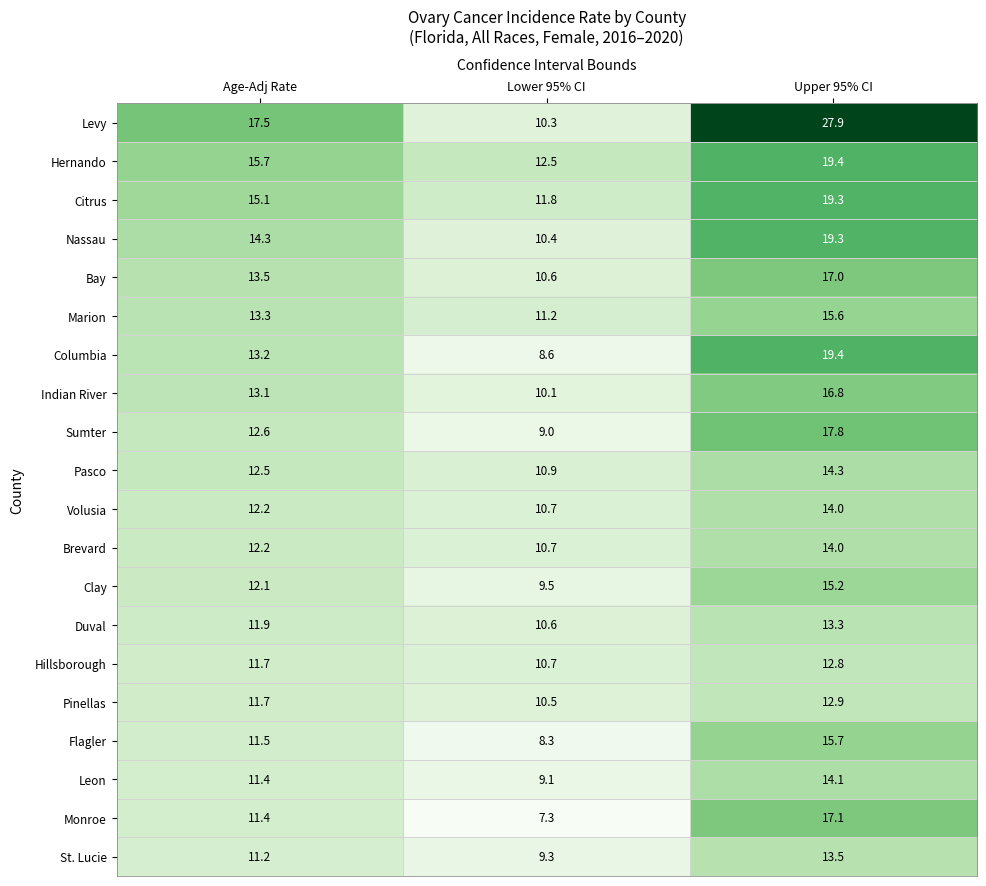

What is the difference between the maximum and minimum values in the Volusia series?

3.3